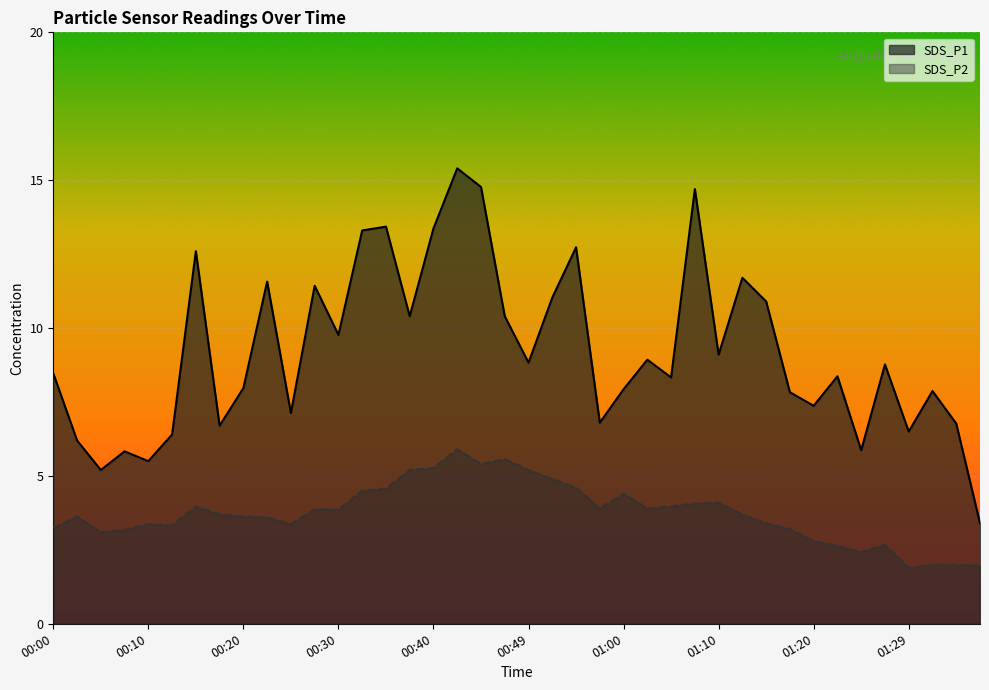

Which label corresponds to the smallest value in the chart?

01:29